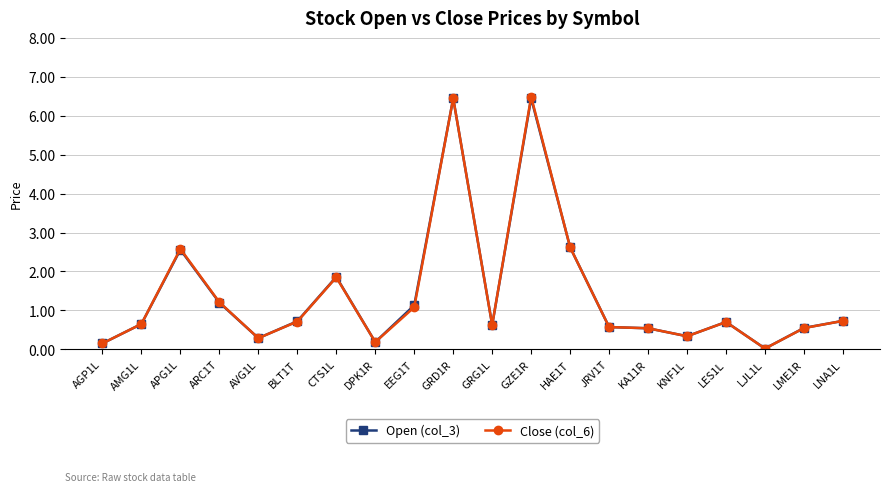

True or false: Open (col_3) has more than 2 points higher than both neighbors.

True